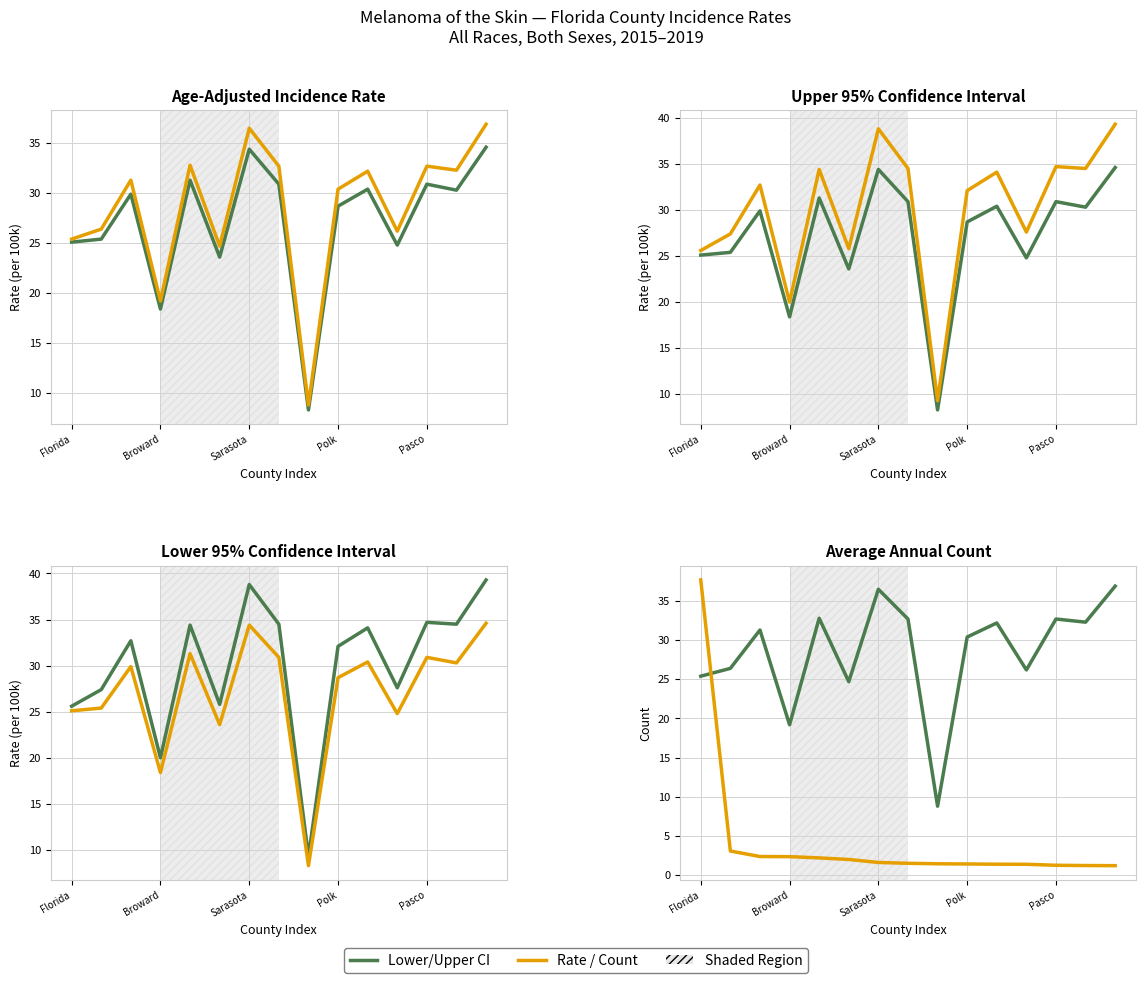

Reading left to right, extract all data points from this chart.

Lower 95% CI: 25.1	25.4	29.9	18.4	31.3	23.6	34.4	30.9	8.3	28.7	30.4	24.8	30.9	30.3	34.6
Age-Adjusted Rate: 25.4	26.4	31.3	19.2	32.8	24.7	36.5	32.7	8.8	30.4	32.2	26.2	32.7	32.3	36.9
Upper 95% CI: 25.6	27.4	32.7	20.0	34.4	25.8	38.8	34.5	9.3	32.1	34.1	27.6	34.7	34.5	39.3
Incidence Rate: 25.4	26.4	31.3	19.2	32.8	24.7	36.5	32.7	8.8	30.4	32.2	26.2	32.7	32.3	36.9
Avg Annual Count (/200): 37.7	3.1	2.4	2.4	2.2	2.0	1.6	1.5	1.4	1.4	1.4	1.4	1.3	1.2	1.2